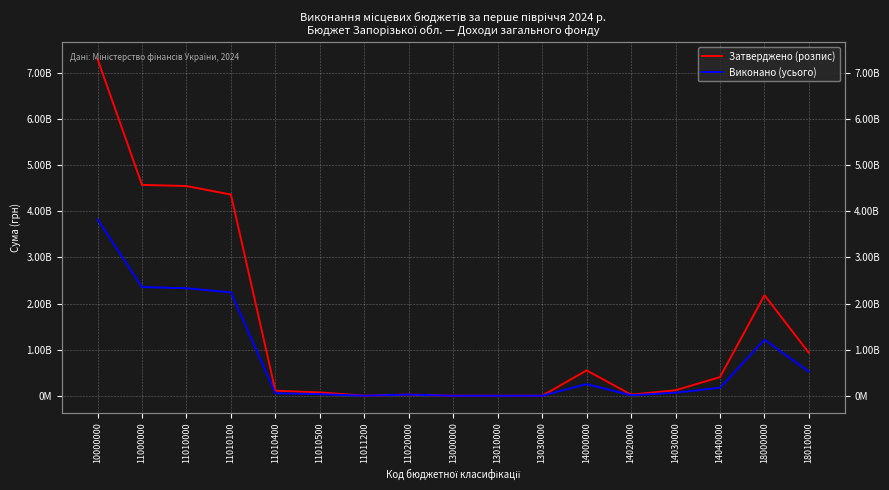

At which category does Затверджено (розпис) reach its first local peak?

11020000